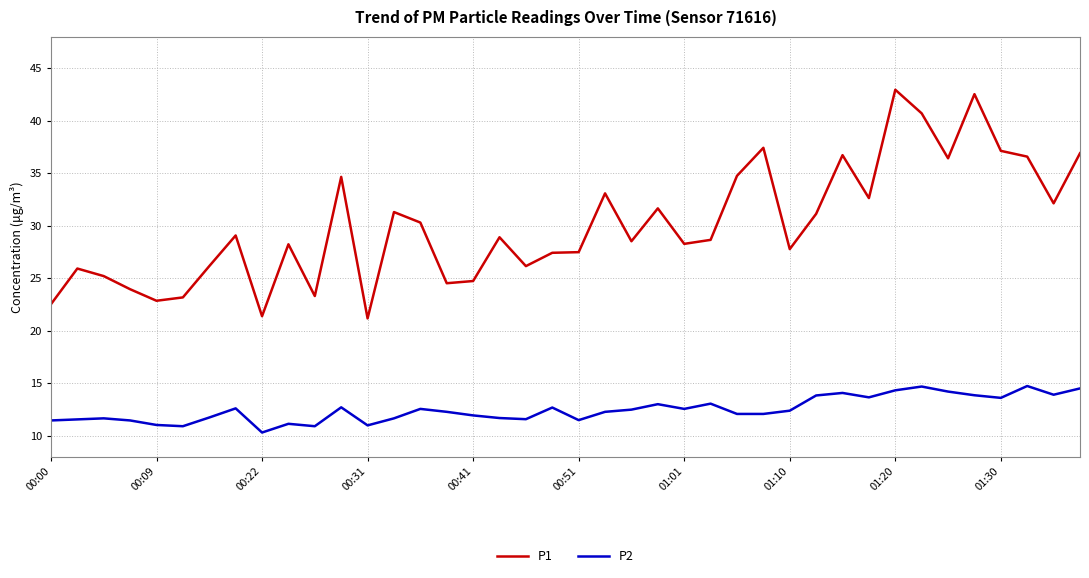

What is the difference between the second highest and minimum values in the P1 series?

21.4